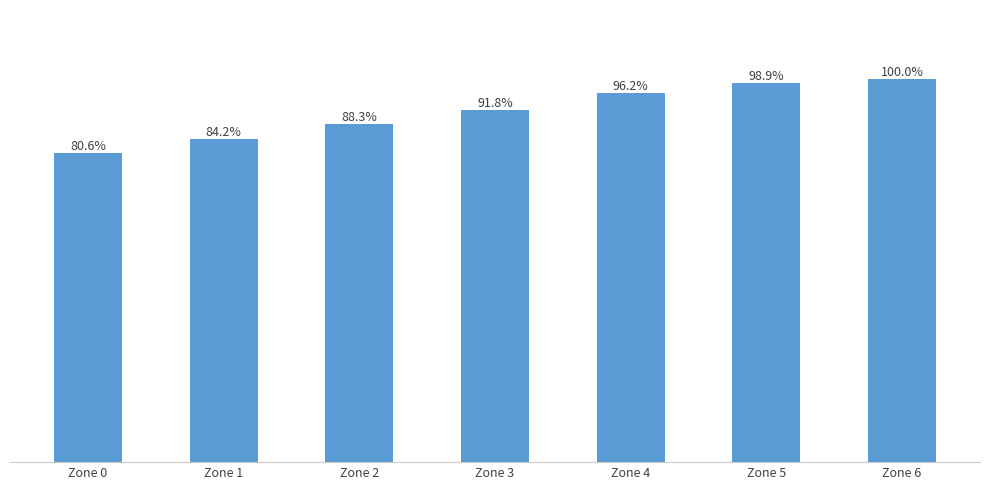

Rank the categories by value from highest to lowest.

Zone 6, Zone 5, Zone 4, Zone 3, Zone 2, Zone 1, Zone 0